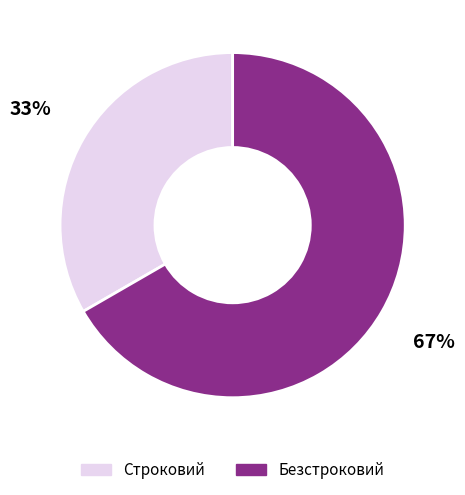

How many segments does this pie chart have?

2